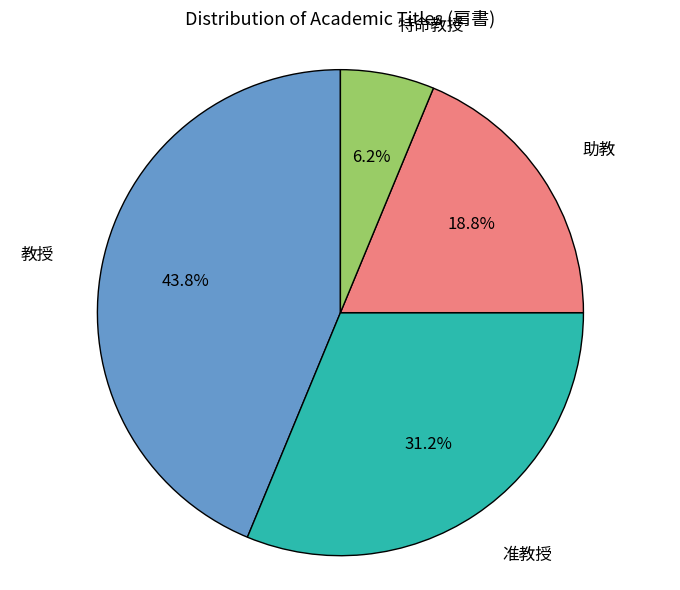

Does any single category account for the majority?

No